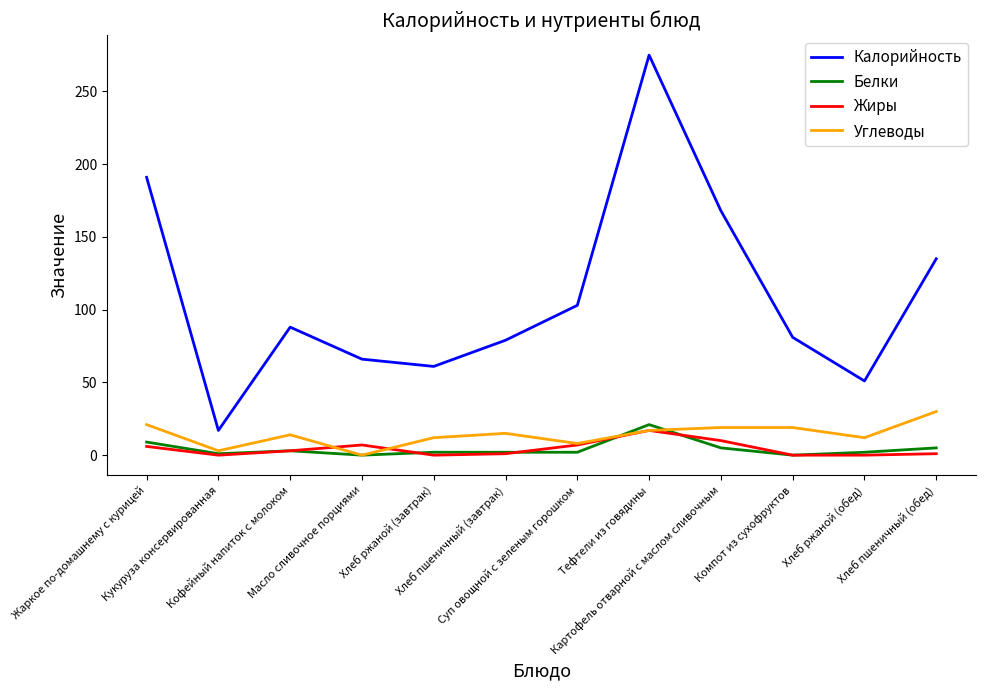

Where does the Углеводы series first go above 15?

Жаркое по-домашнему с курицей